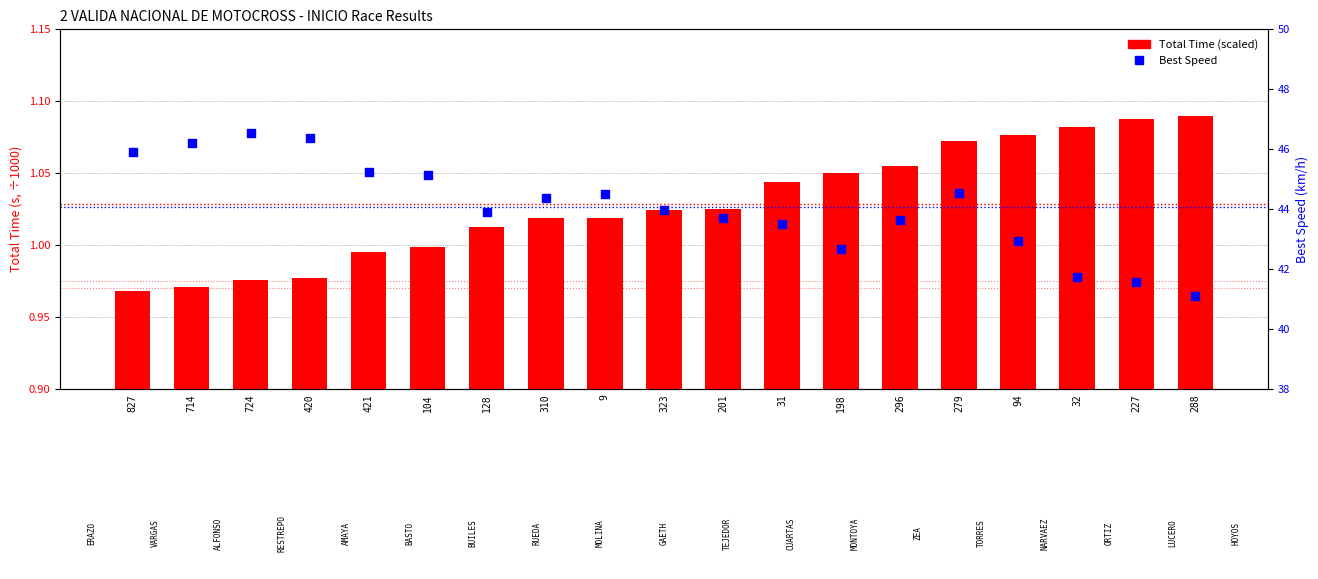

What are all the series names shown in the legend?

Total Time (scaled), Best Speed